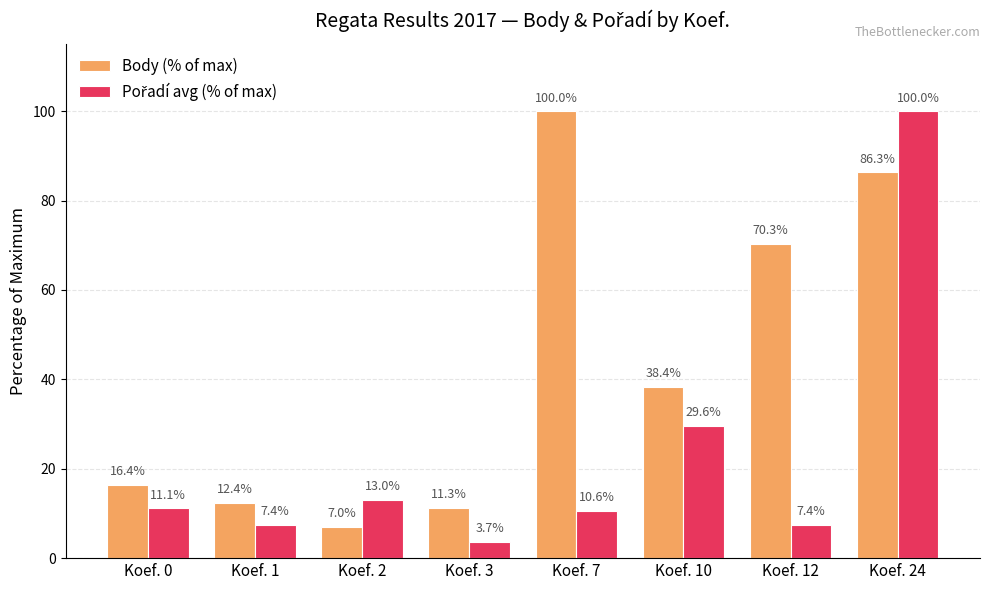

What is the average value of the Body (% of max) series?

42.8